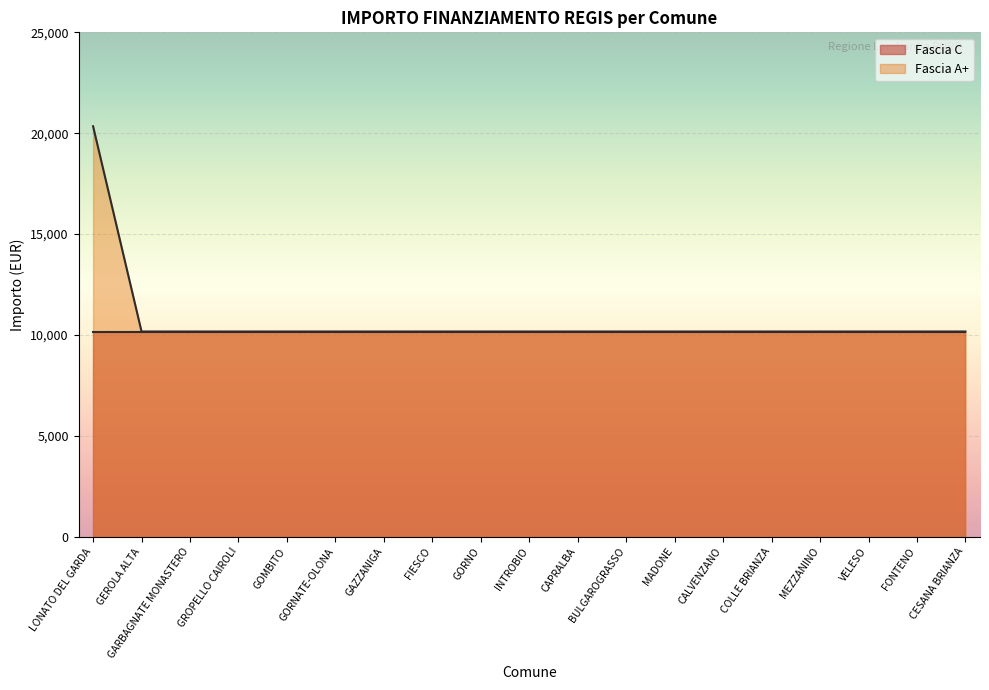

What is the value of the 11th point from the left?

10172